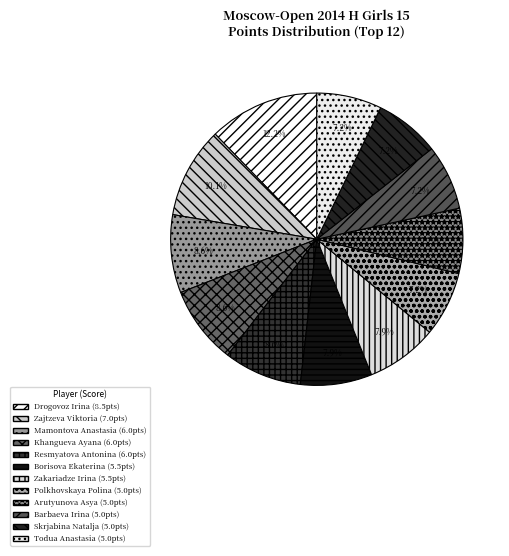

Does any single category account for the majority?

No